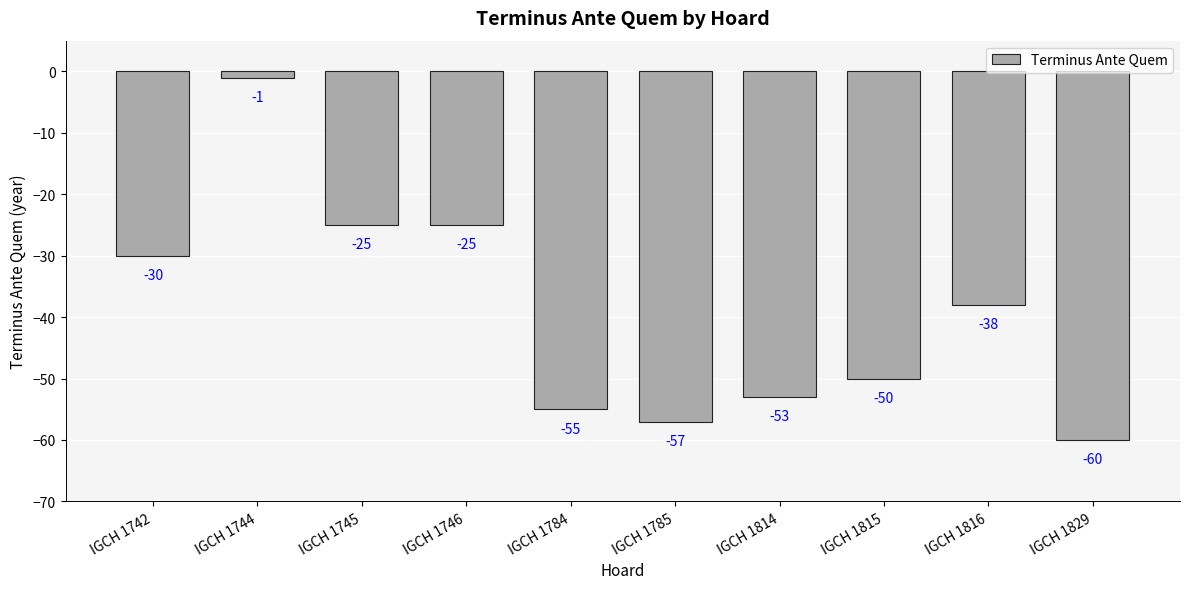

Reading right to left, list all the values displayed in this chart.

IGCH 1829=-60	IGCH 1816=-38	IGCH 1815=-50	IGCH 1814=-53	IGCH 1785=-57	IGCH 1784=-55	IGCH 1746=-25	IGCH 1745=-25	IGCH 1744=-1	IGCH 1742=-30